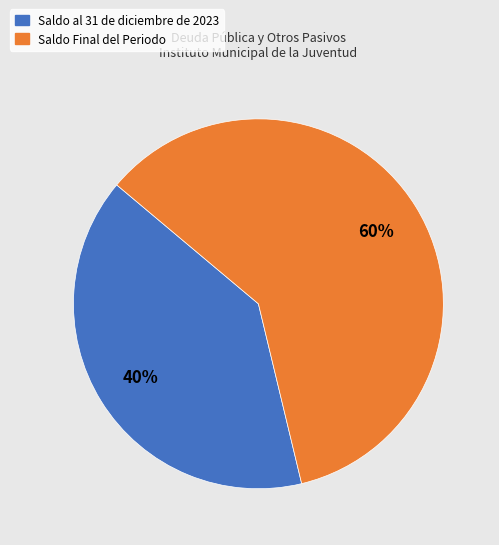

To the nearest percent, what is the combined percentage of Saldo al 31 de diciembre de 2023 and Saldo Final del Periodo?

100%